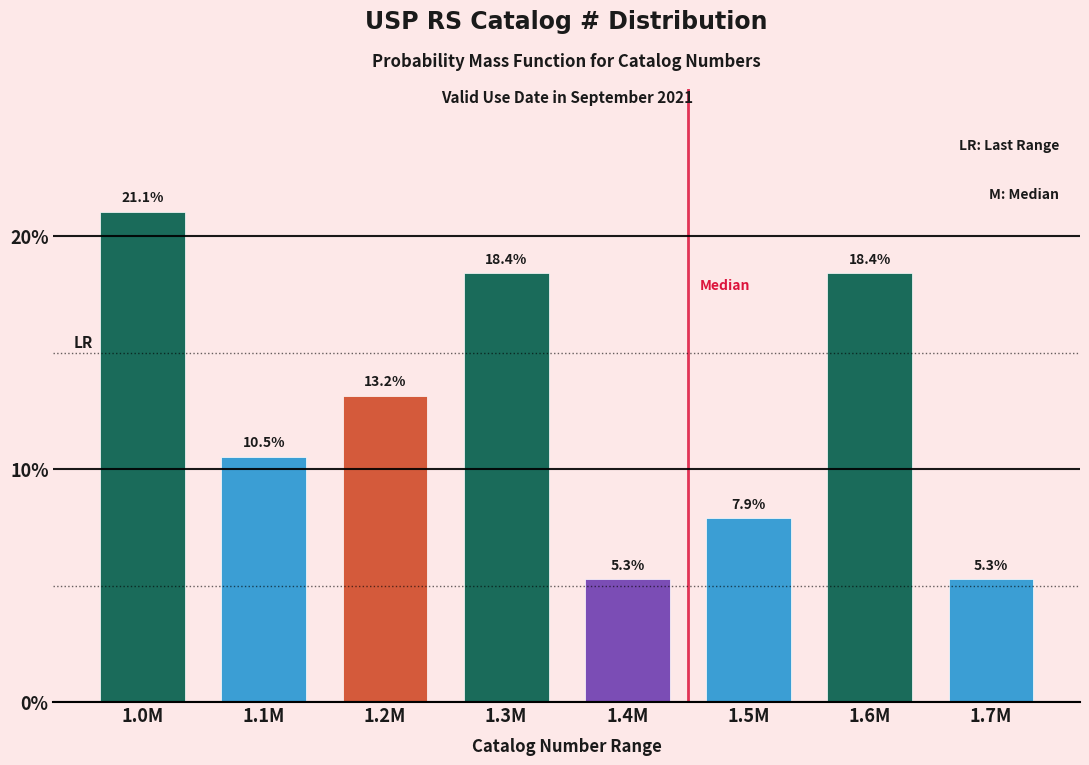

Reading left to right, transcribe all the data shown in this chart.

1.0M=21.1	1.1M=10.5	1.2M=13.2	1.3M=18.4	1.4M=5.3	1.5M=7.9	1.6M=18.4	1.7M=5.3